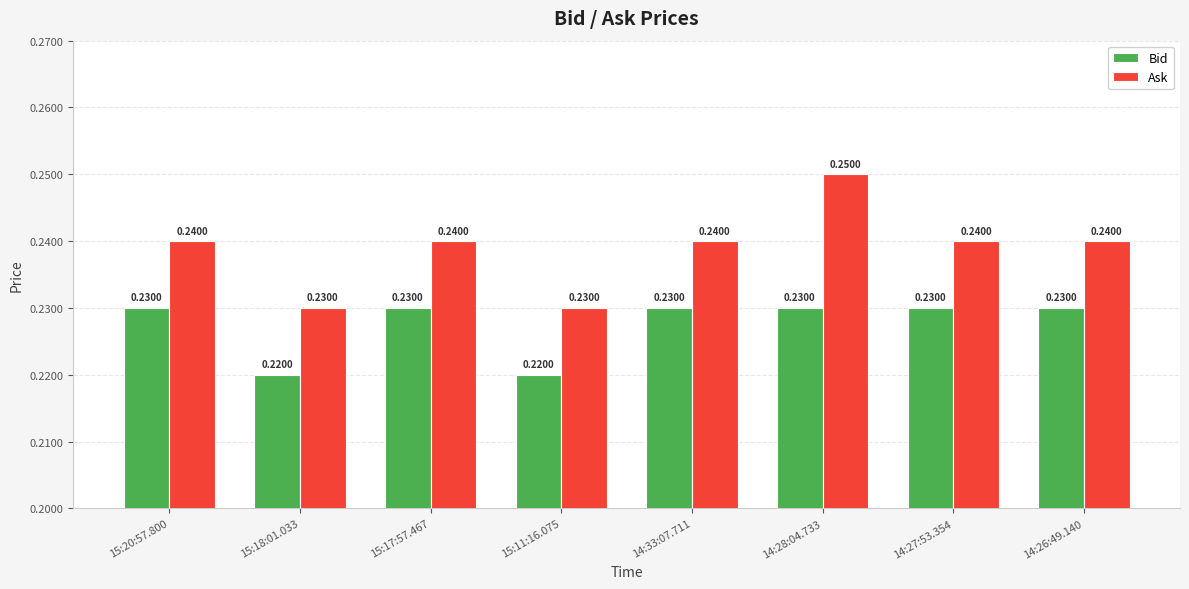

Which series has the widest spread of values?

Ask